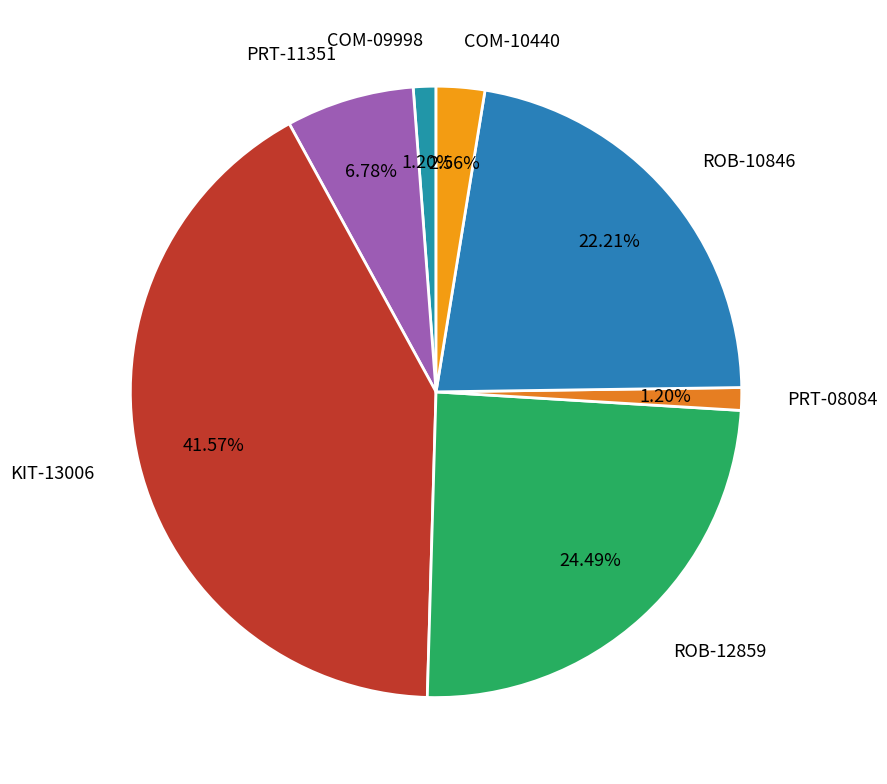

To the nearest percent, what is the average slice percentage?

14%